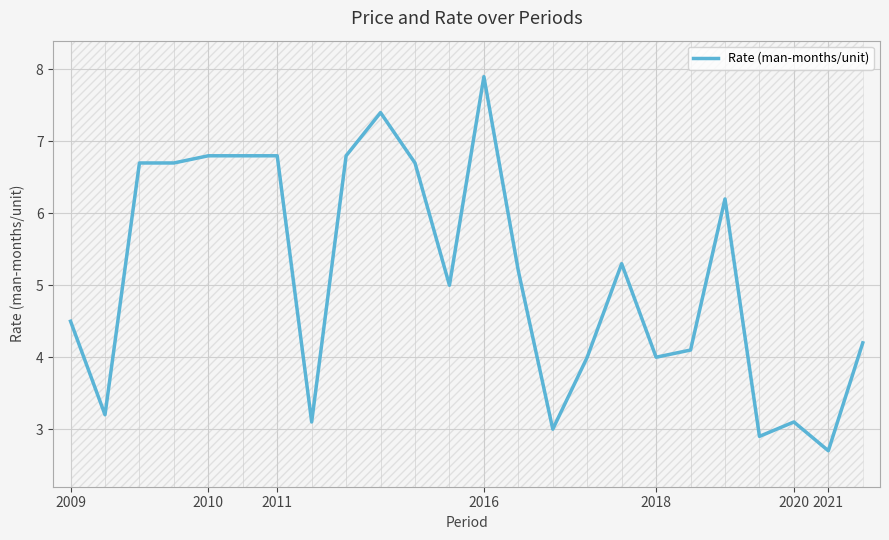

Does the chart have visible grid lines?

Yes